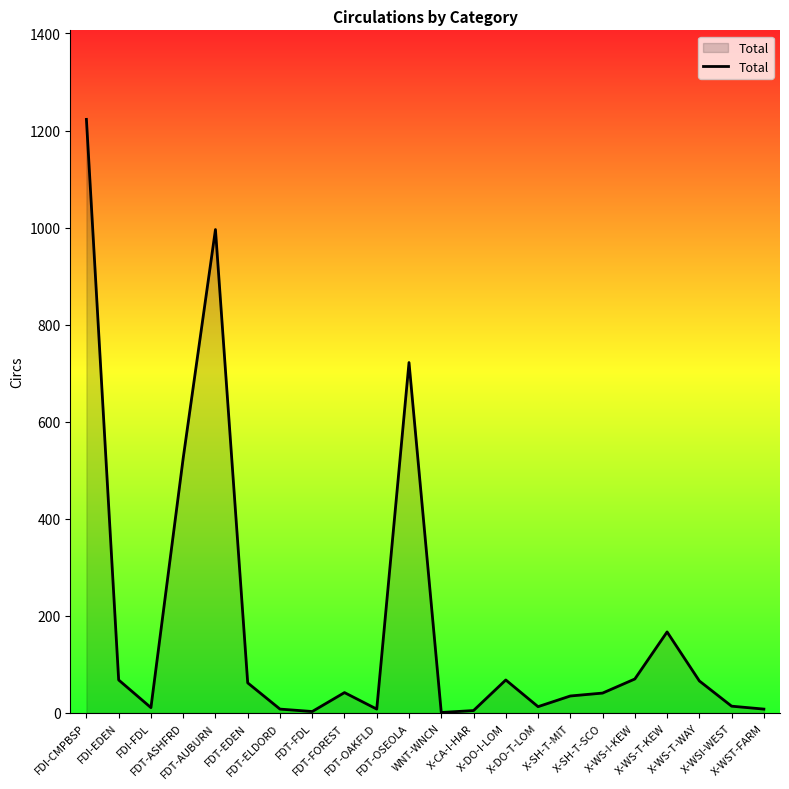

What is the difference between the maximum and minimum values?

1222